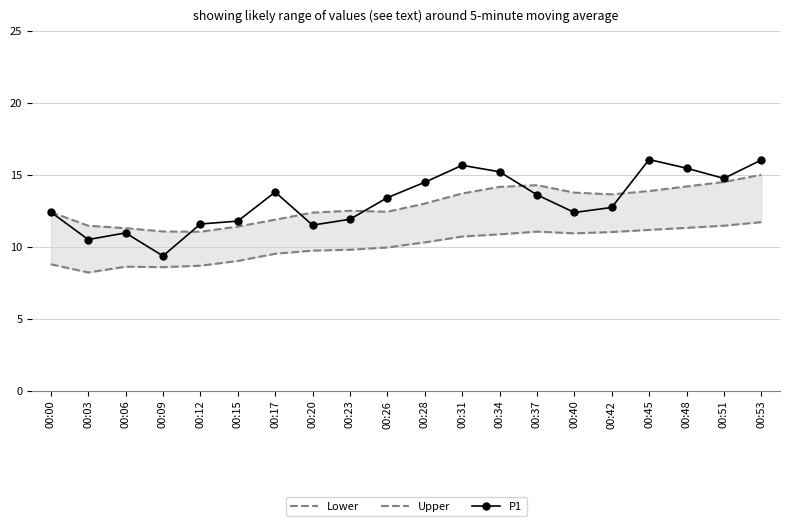

In P1, how many points are higher than both neighbors (excluding endpoints)?

4